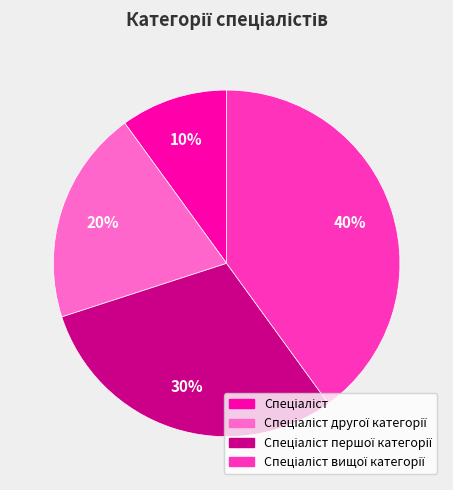

To the nearest percent, what is the average slice percentage?

25%